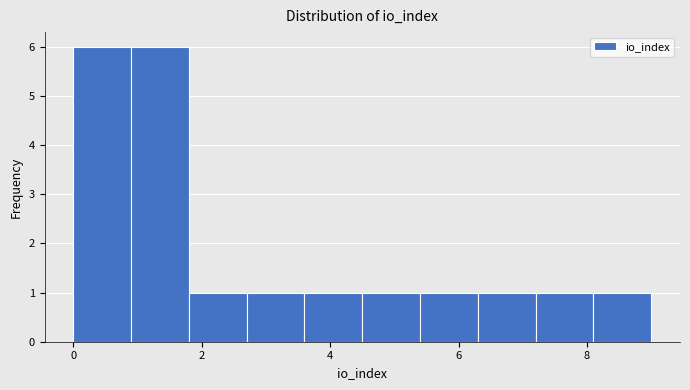

Reading left to right, list every bar in this chart as the range it spans on the x-axis followed by its height. Neither the bar edges nor the heights are printed on the chart, so give them approximately, as read against the axes.

0.0 to 0.9: 6
0.9 to 1.8: 6
1.8 to 2.7: 1
2.7 to 3.6: 1
3.6 to 4.5: 1
4.5 to 5.4: 1
5.4 to 6.3: 1
6.3 to 7.2: 1
7.2 to 8.1: 1
8.1 to 9.0: 1